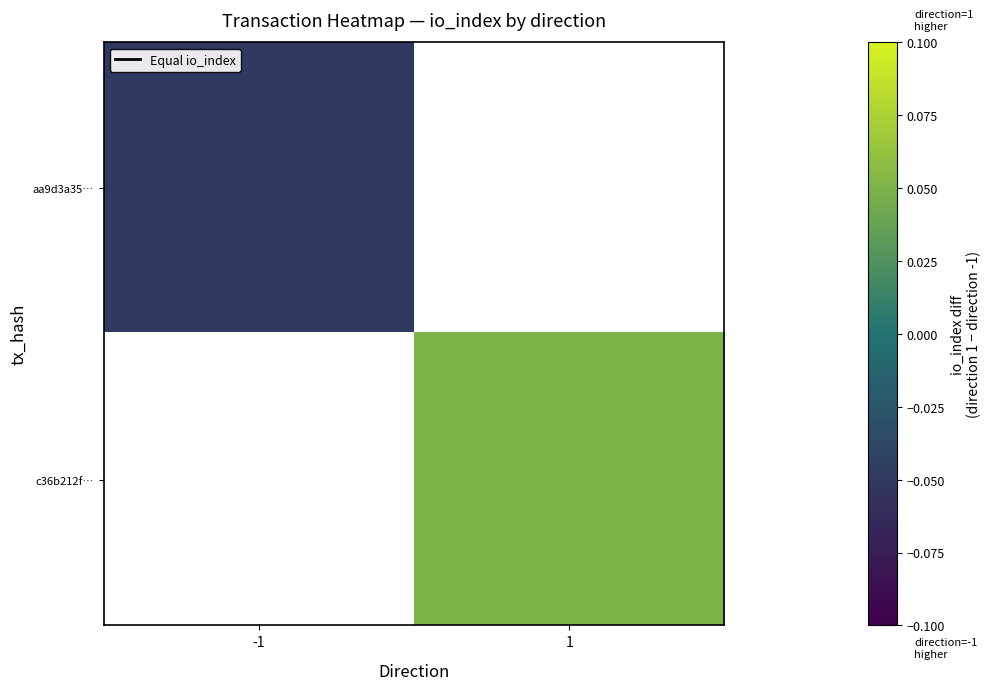

How many values in the c36b212f… series exceed 0?

1